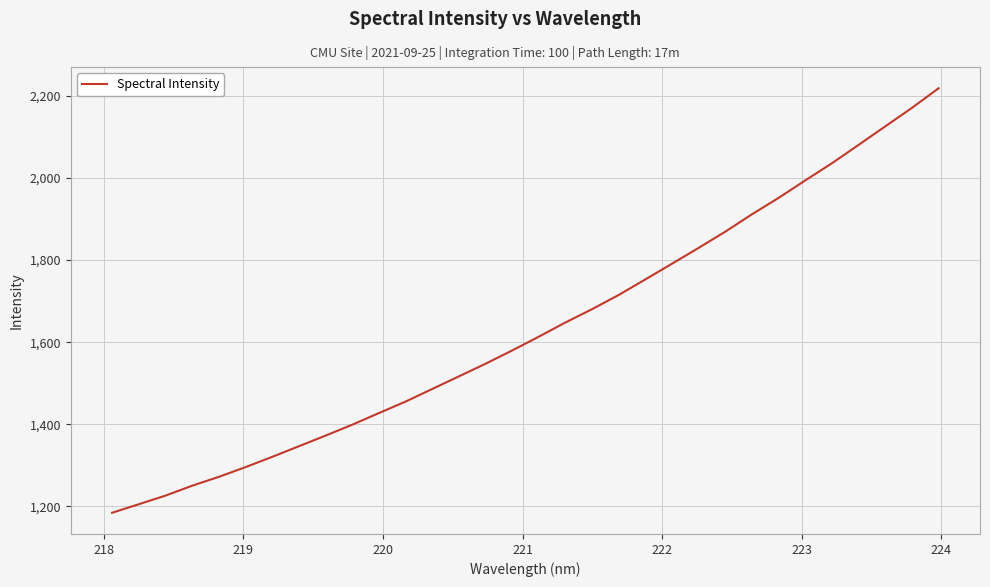

How many lines are shown in the chart?

1